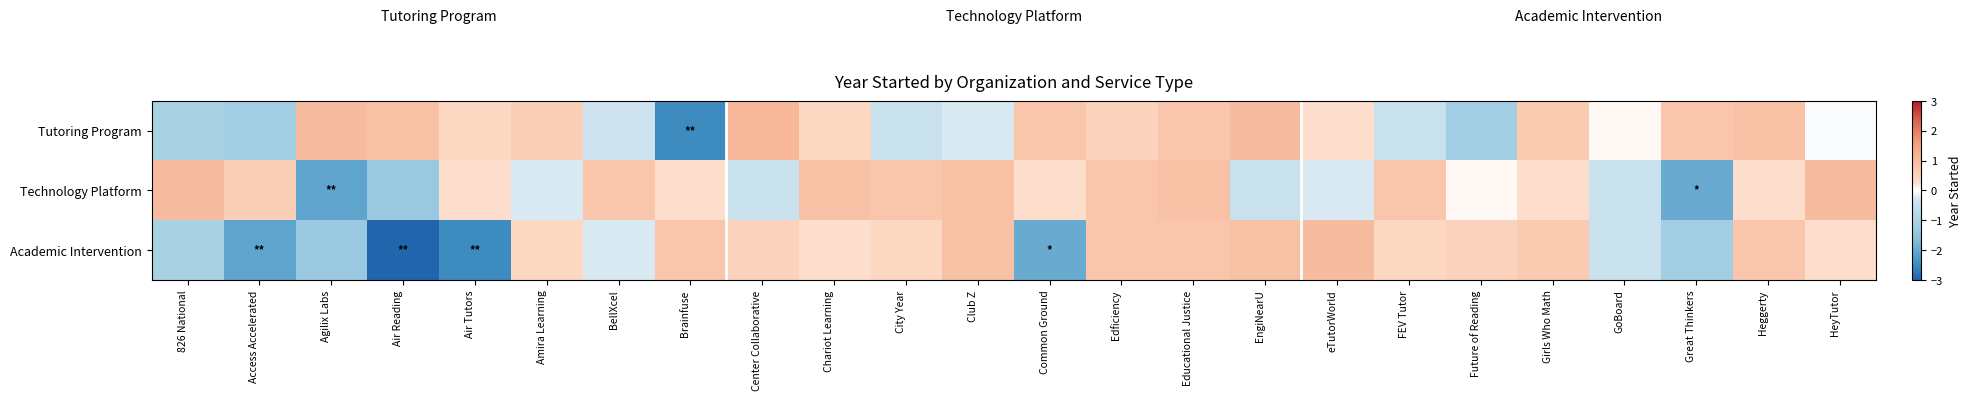

Reading right to left, what are all the values shown in this chart?

Tutoring Program: HeyTutor=-0.0	Heggerty=0.9	Great Thinkers=0.8	GoBoard=0.1	Girls Who Math=0.7	Future of Reading=-1.2	FEV Tutor=-0.4	eTutorWorld=0.3	EngiNearU=1.0	Educational Justice=0.8	Edficiency=0.5	Common Ground=0.8	Club Z=-0.2	City Year=-0.4	Chariot Learning=0.4	Center Collaborative=1.1	Brainfuse=-2.5	BellXcel=-0.3	Amira Learning=0.6	Air Tutors=0.4	Air Reading=0.9	Agilix Labs=1.0	Access Accelerated=-1.2	826 National=-1.1
Technology Platform: HeyTutor=1.0	Heggerty=0.3	Great Thinkers=-2.0	GoBoard=-0.4	Girls Who Math=0.3	Future of Reading=0.1	FEV Tutor=0.8	eTutorWorld=-0.2	EngiNearU=-0.4	Educational Justice=0.9	Edficiency=0.8	Common Ground=0.3	Club Z=0.9	City Year=0.8	Chariot Learning=0.9	Center Collaborative=-0.4	Brainfuse=0.3	BellXcel=0.8	Amira Learning=-0.2	Air Tutors=0.3	Air Reading=-1.4	Agilix Labs=-2.1	Access Accelerated=0.6	826 National=1.0
Academic Intervention: HeyTutor=0.3	Heggerty=0.8	Great Thinkers=-1.2	GoBoard=-0.4	Girls Who Math=0.7	Future of Reading=0.5	FEV Tutor=0.4	eTutorWorld=1.0	EngiNearU=0.9	Educational Justice=0.8	Edficiency=0.8	Common Ground=-2.0	Club Z=0.9	City Year=0.4	Chariot Learning=0.3	Center Collaborative=0.5	Brainfuse=0.8	BellXcel=-0.2	Amira Learning=0.4	Air Tutors=-2.5	Air Reading=-3.3	Agilix Labs=-1.4	Access Accelerated=-2.1	826 National=-1.1